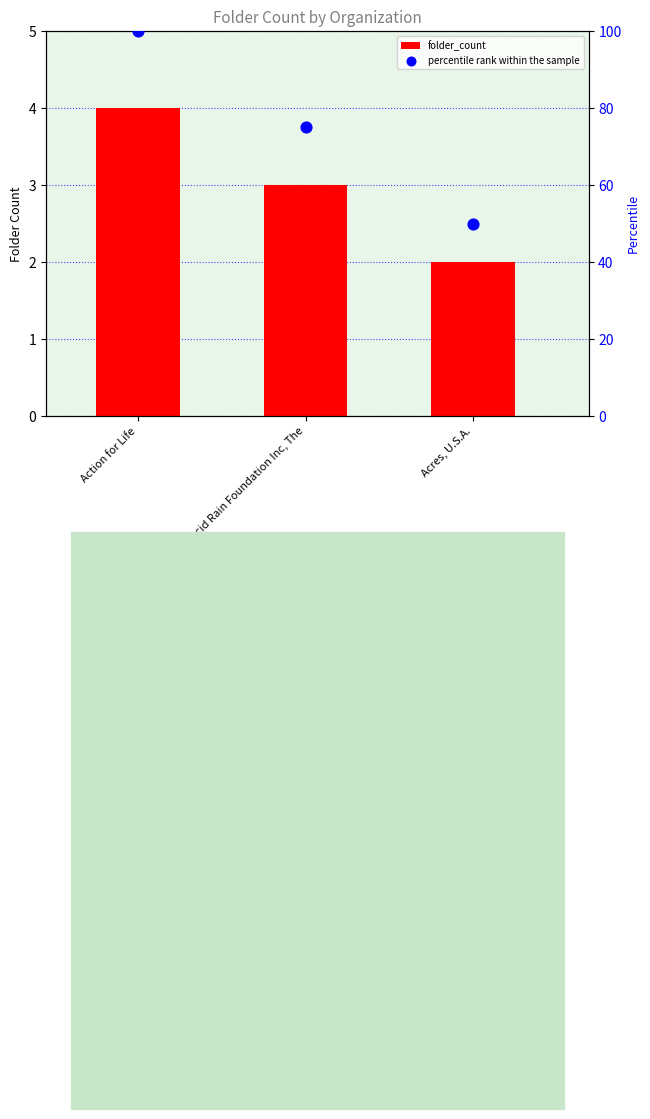

What is the total value across all series at Action for Life?

104